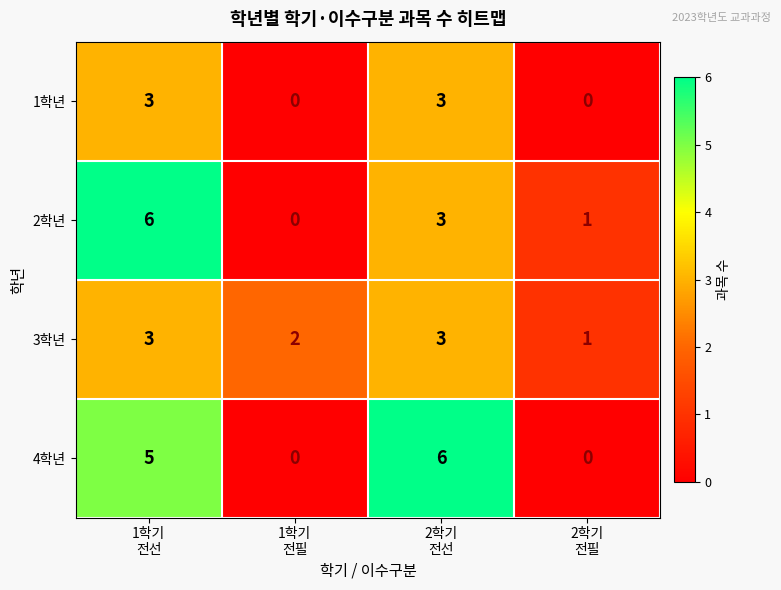

Count the 1학년 values in the range 0 to 3.

4